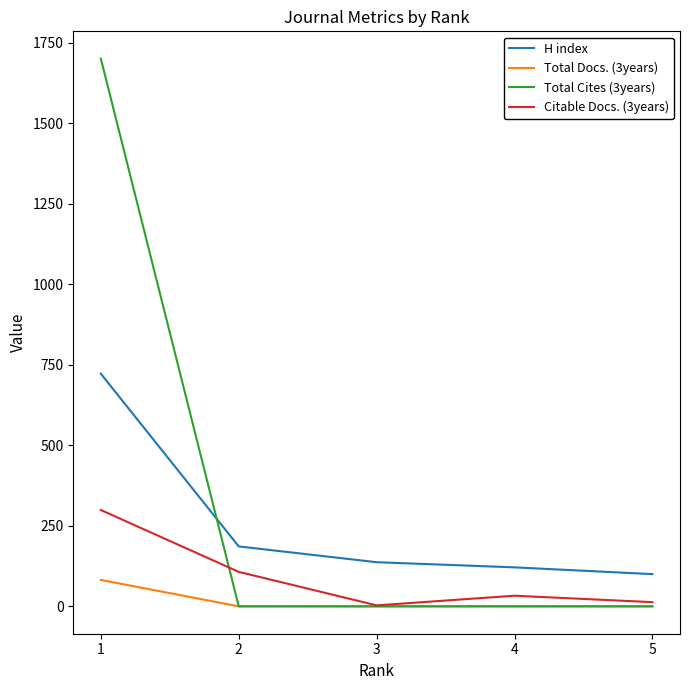

What is the difference between the maximum and second lowest values in the H index series?

601